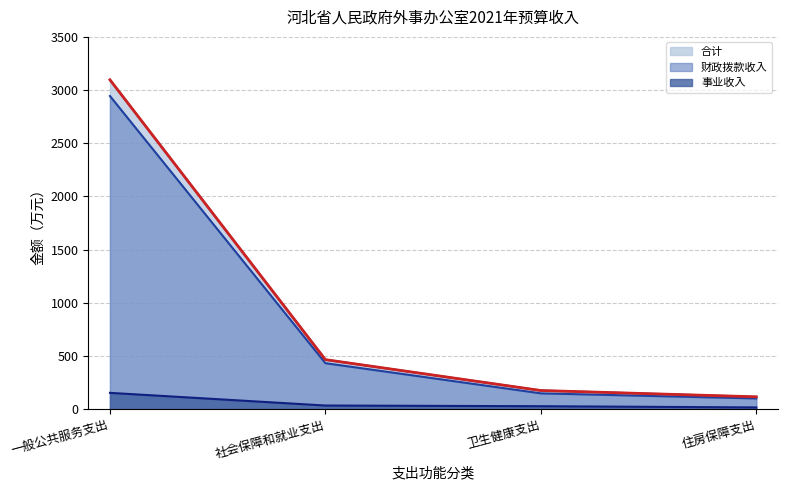

True or false: 财政拨款收入 and 合计 cross at least once.

False